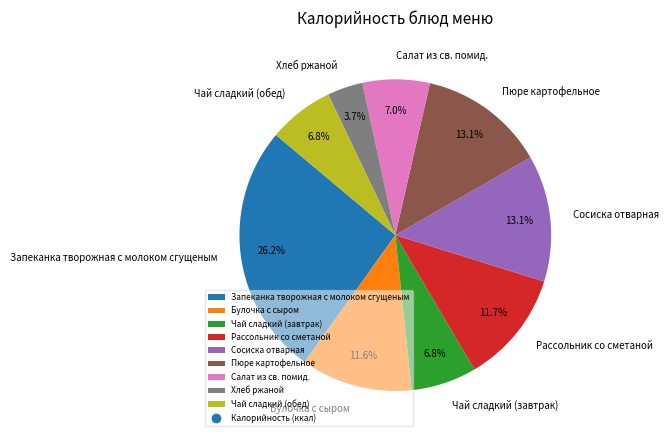

To the nearest percent, what portion does Хлеб ржаной represent?

4%